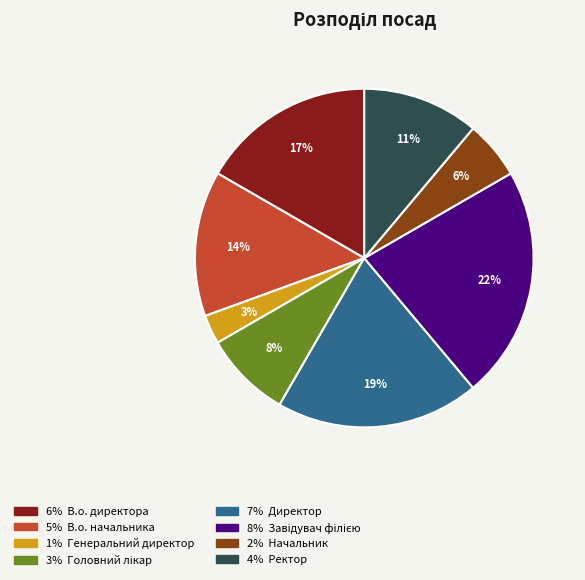

To the nearest percent, what is the difference between the largest and smallest slice percentages?

19%